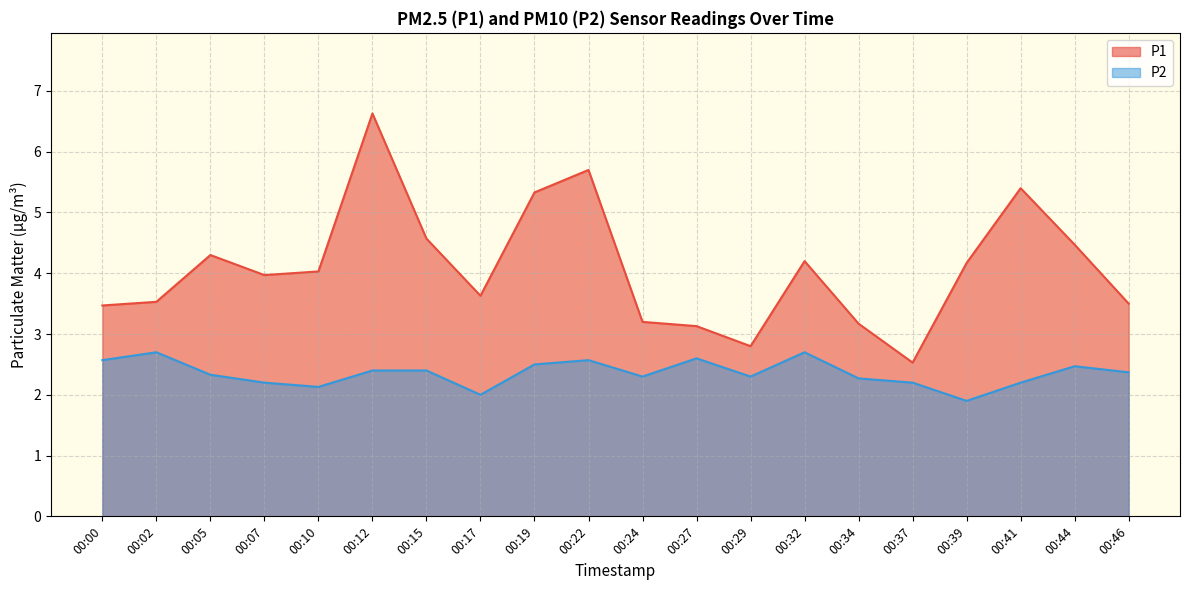

What is the smallest value displayed?

1.9